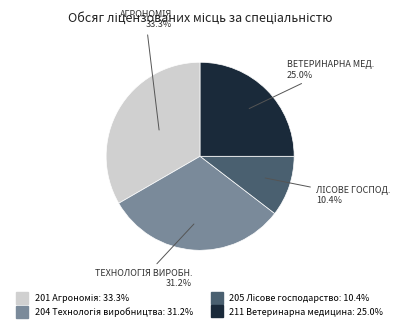

Count the number of slices in the pie.

4